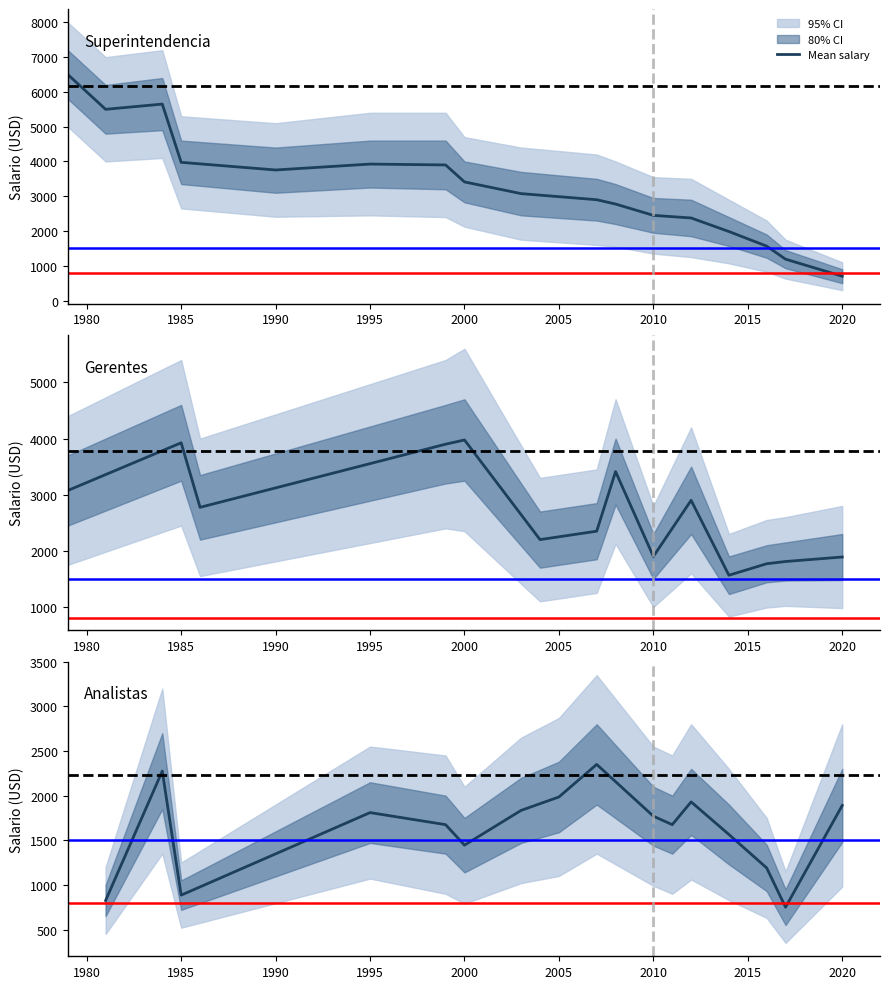

True or false: upper_95 has a value of 3770 at 12.

False